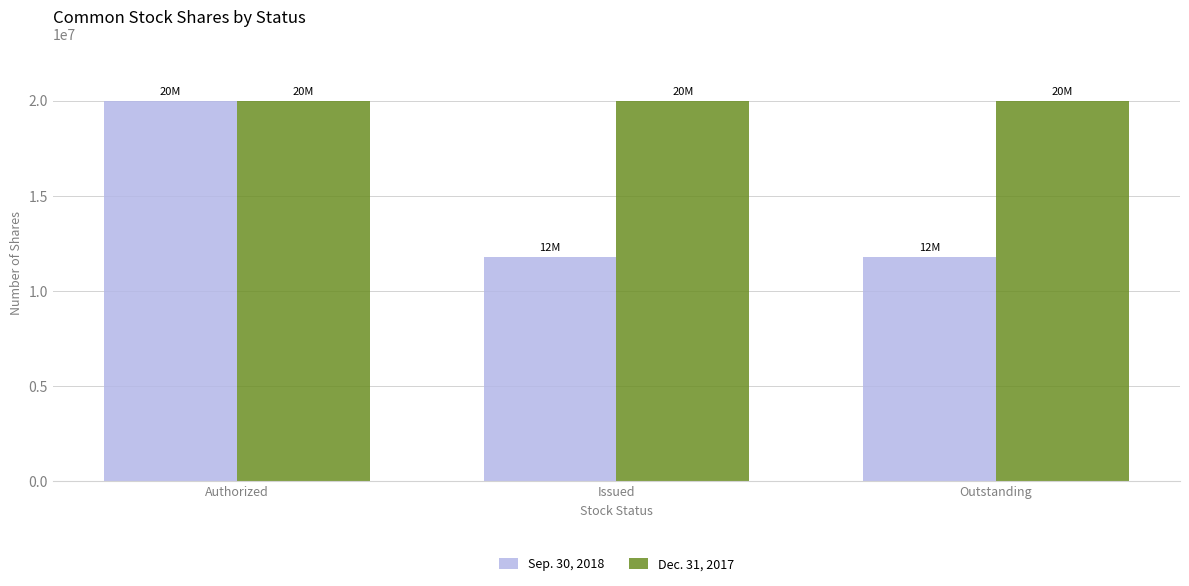

The value of Dec. 31, 2017 at Outstanding is 20000000. True or false?

True